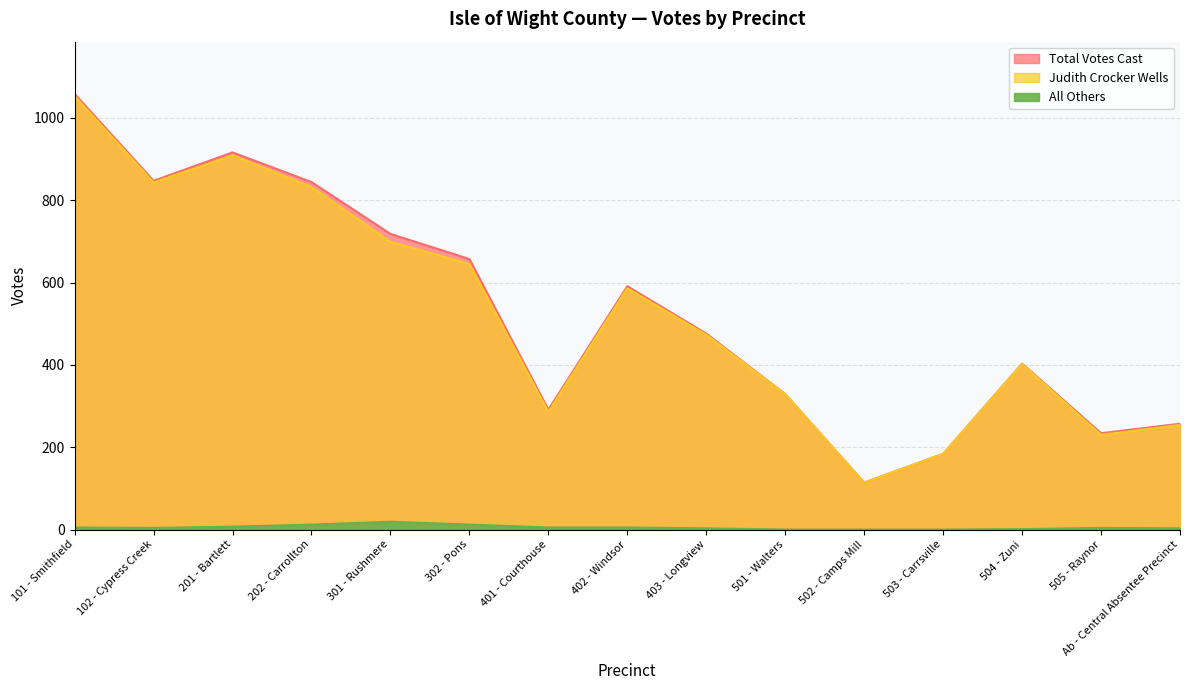

What is the difference between the highest and lowest values at Ab - Central Absentee Precinct?

254